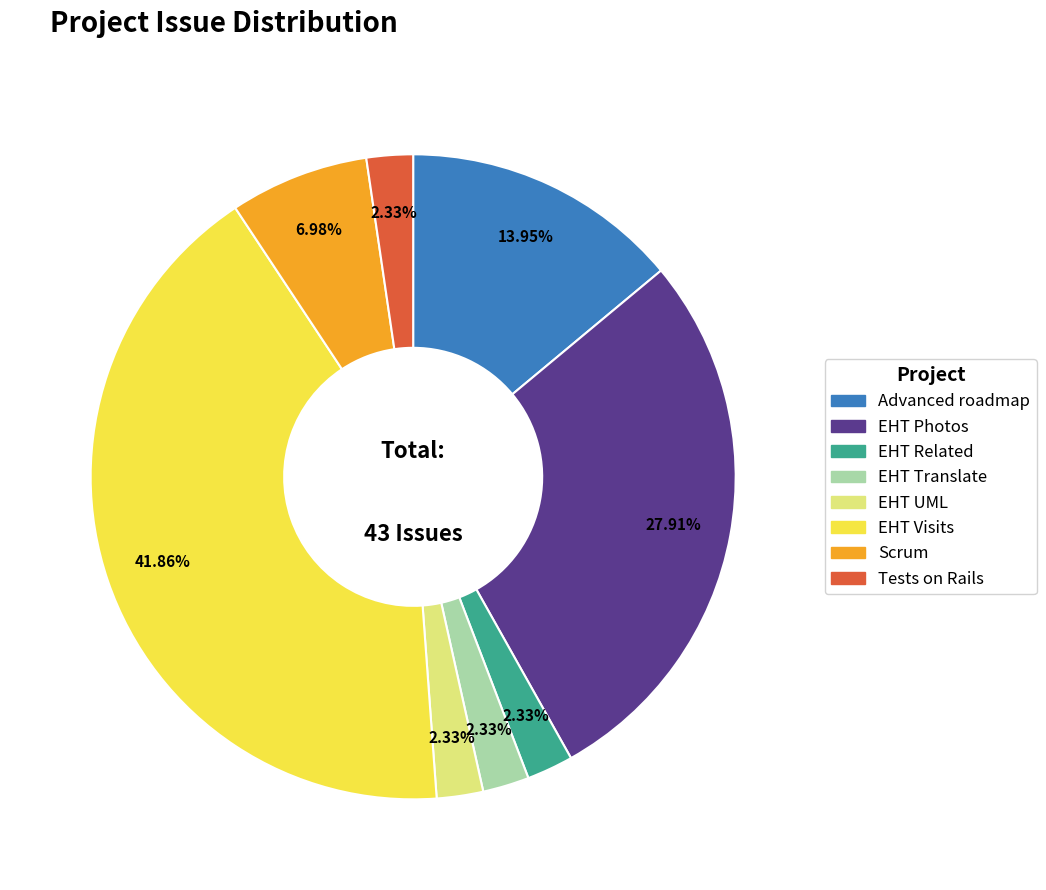

Which slice is the largest?

EHT Visits